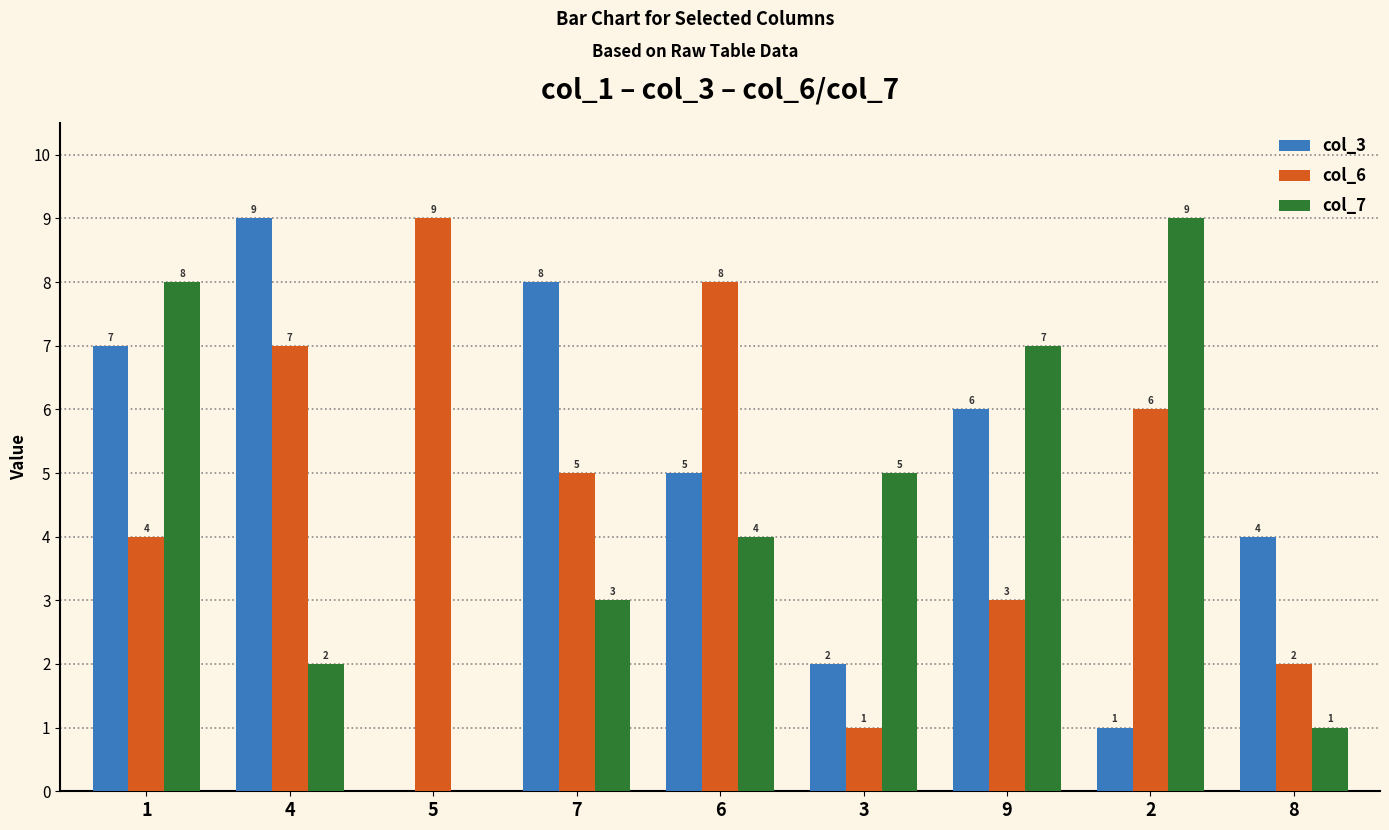

Count the number of data series in this chart.

3